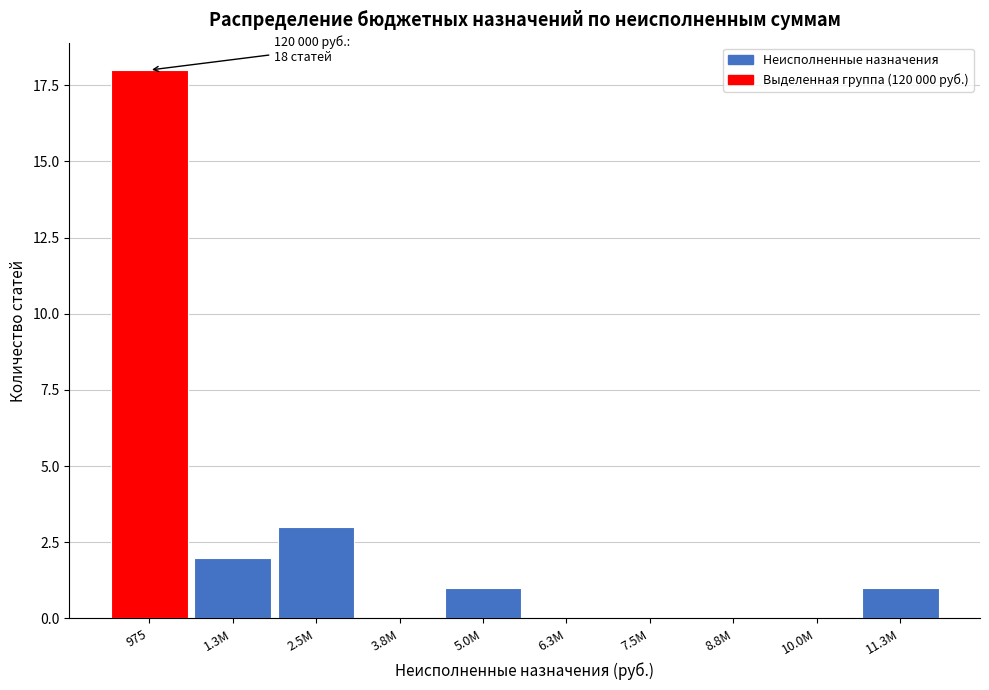

Reading left to right, transcribe all the data shown in this chart.

975=18	1.3М=2	2.5М=3	3.8М=0	5.0М=1	6.3М=0	7.5М=0	8.8М=0	10.0М=0	11.3М=1